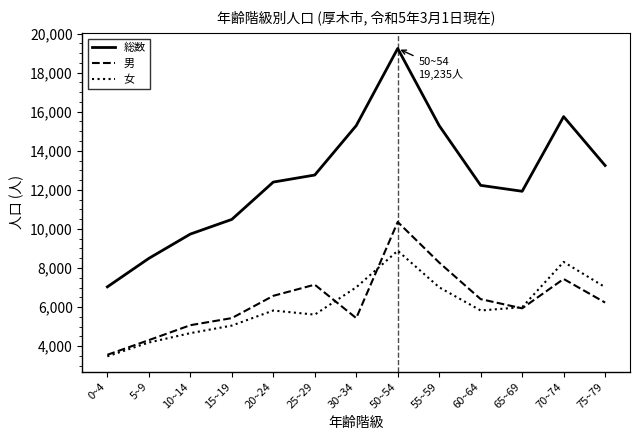

At which category does 女 reach its first local valley?

25~29